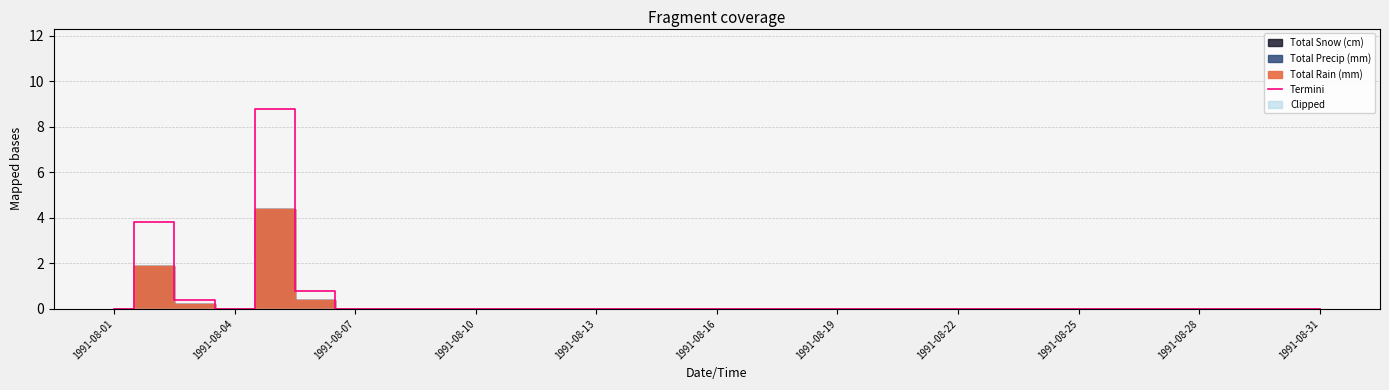

What is the highest value of the Termini series?

8.8